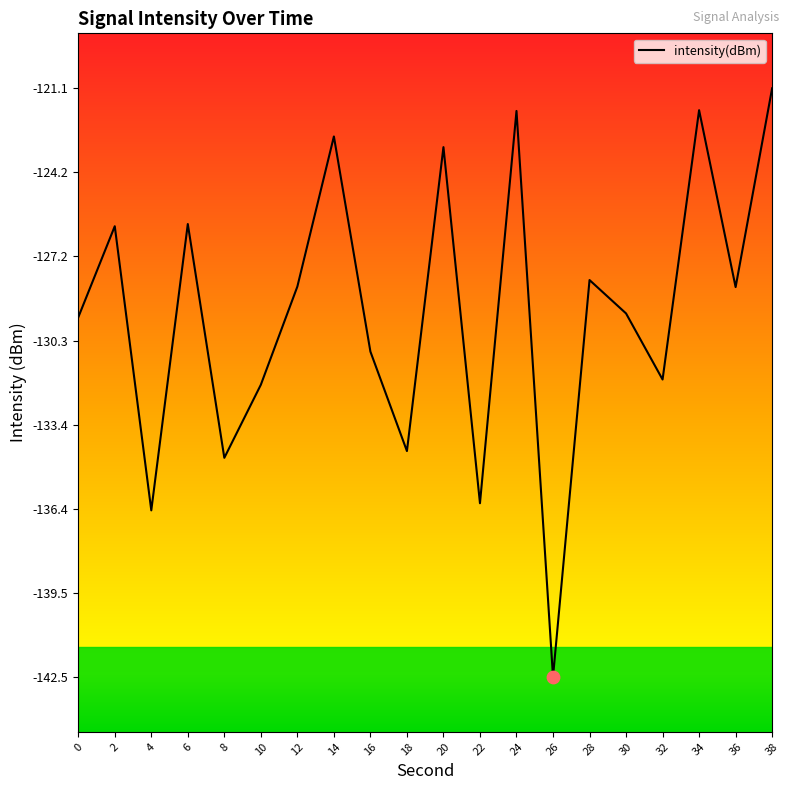

Between 38 and 32, which is larger?

38